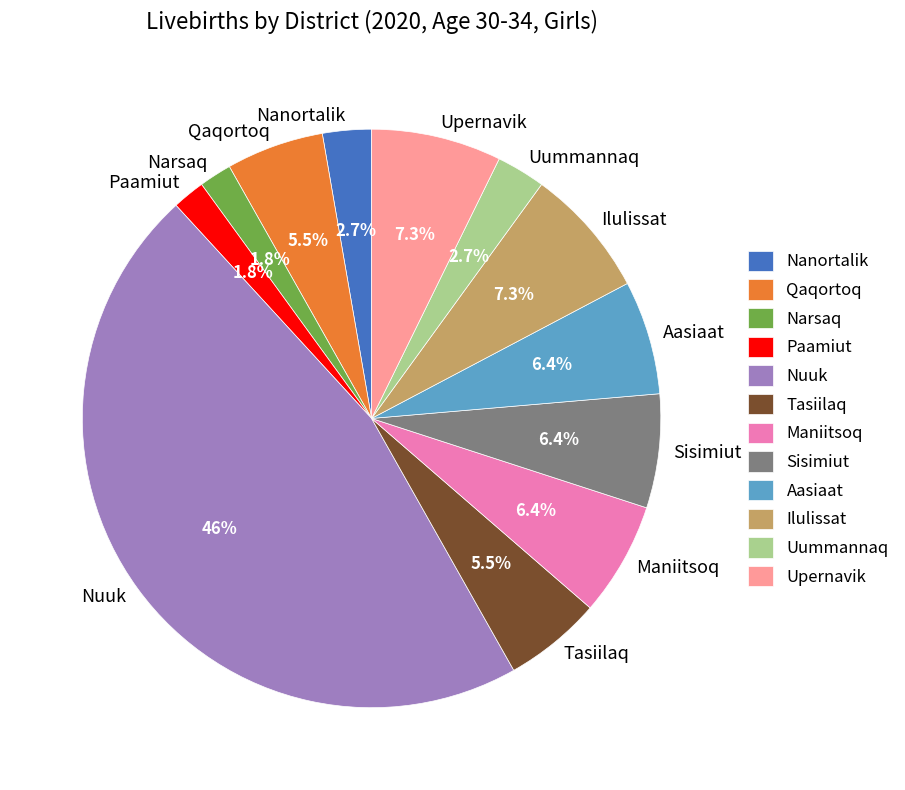

To the nearest percent, what percentage of the pie is Ilulissat?

7%